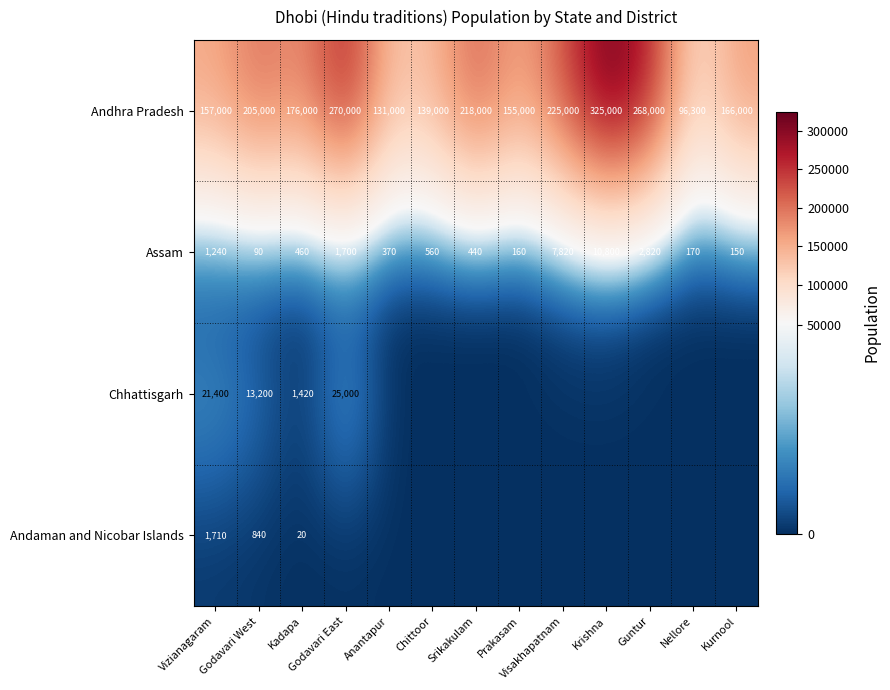

What is the difference between the highest and lowest values at Vizianagaram?

155760